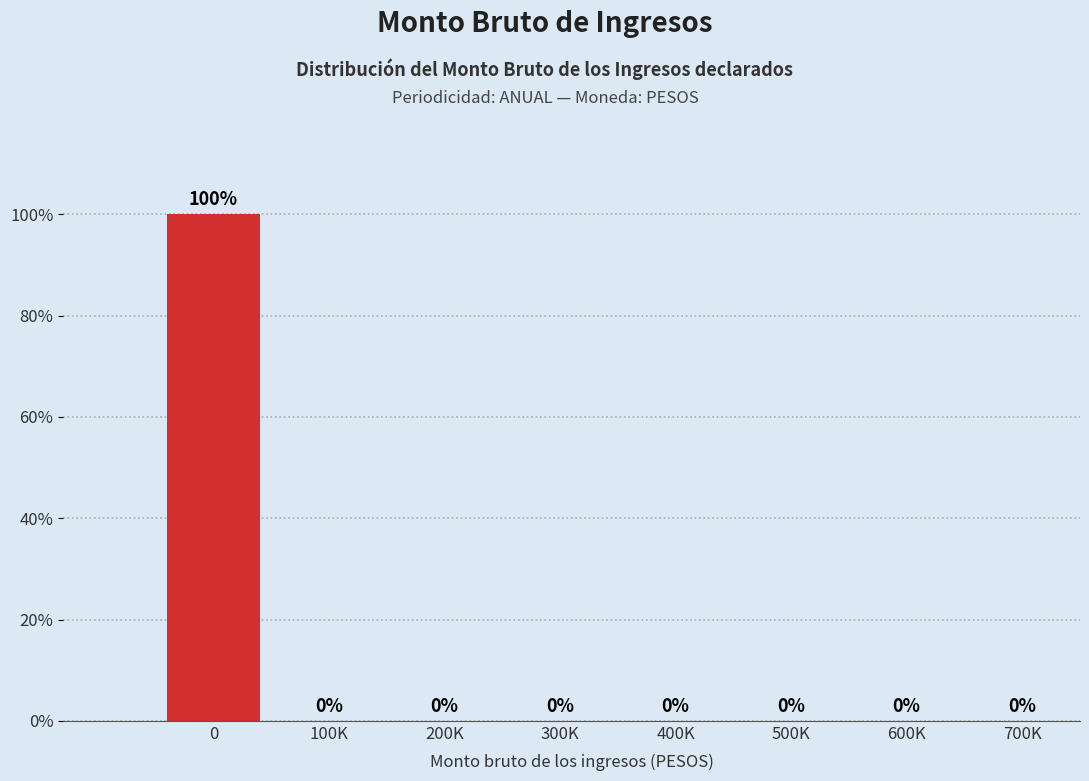

Reading right to left, list all the values displayed in this chart.

700K=0	600K=0	500K=0	400K=0	300K=0	200K=0	100K=0	0=100